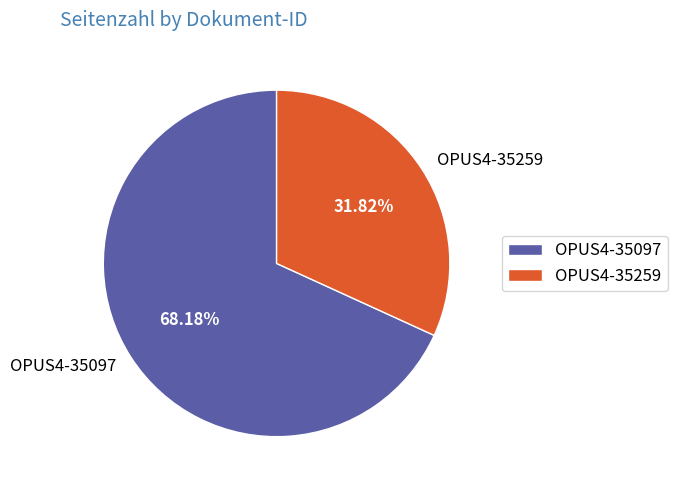

To the nearest percent, what portion does OPUS4-35259 represent?

32%